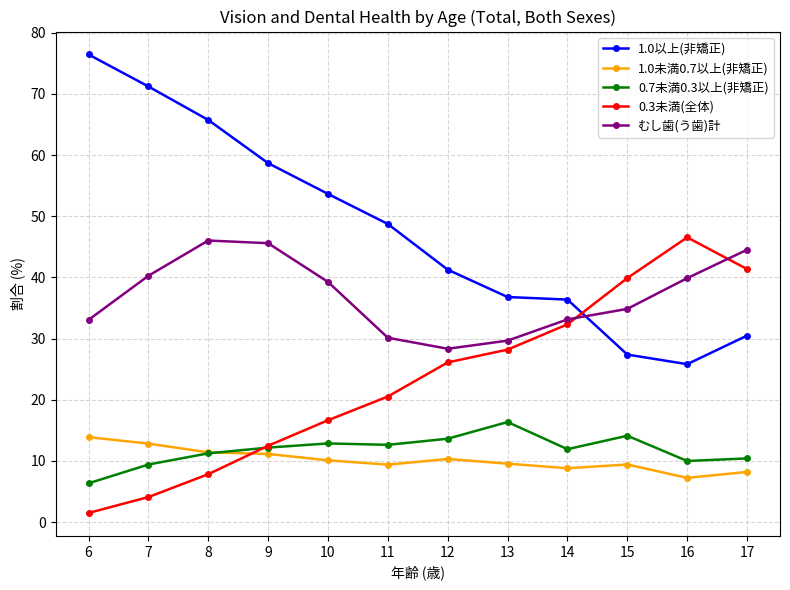

At how many categories does at least one series exceed 29?

12